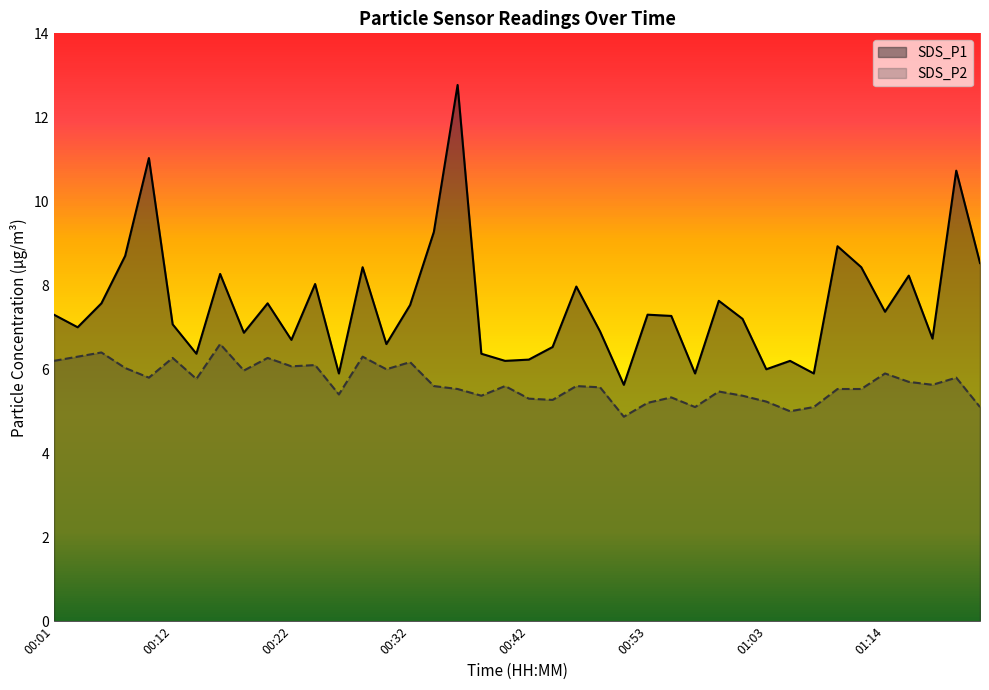

Which series has the widest spread of values?

SDS_P1